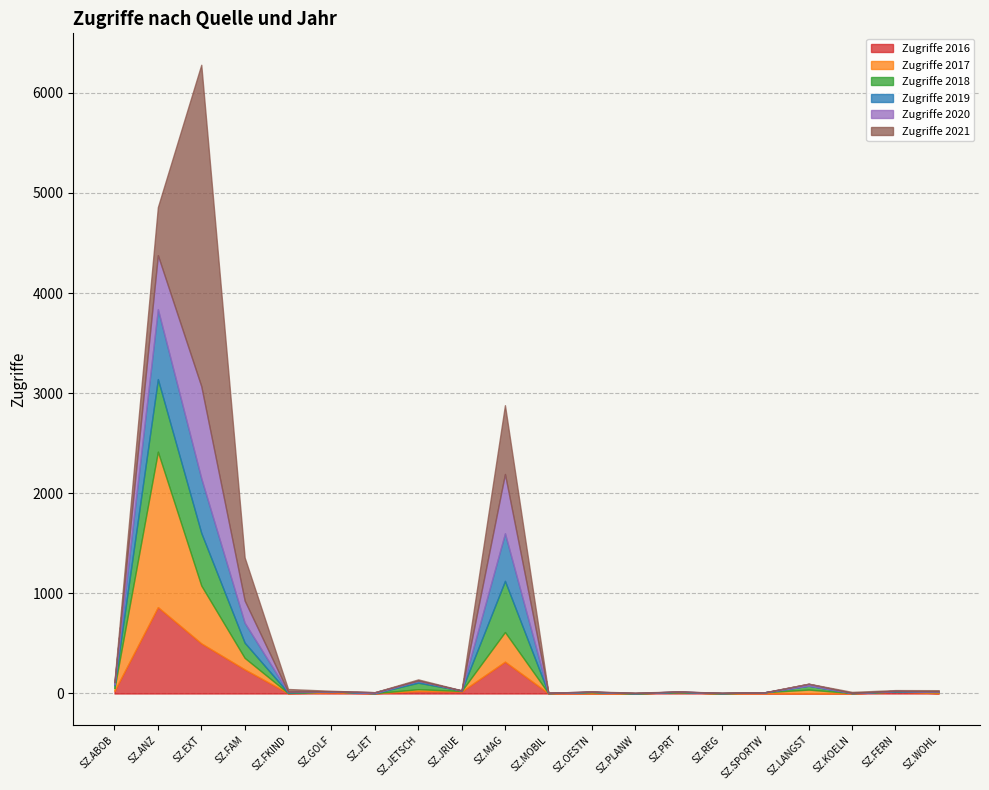

What is the sum of the Zugriffe 2019 values at SZ.FERN and SZ.LANGST?

4